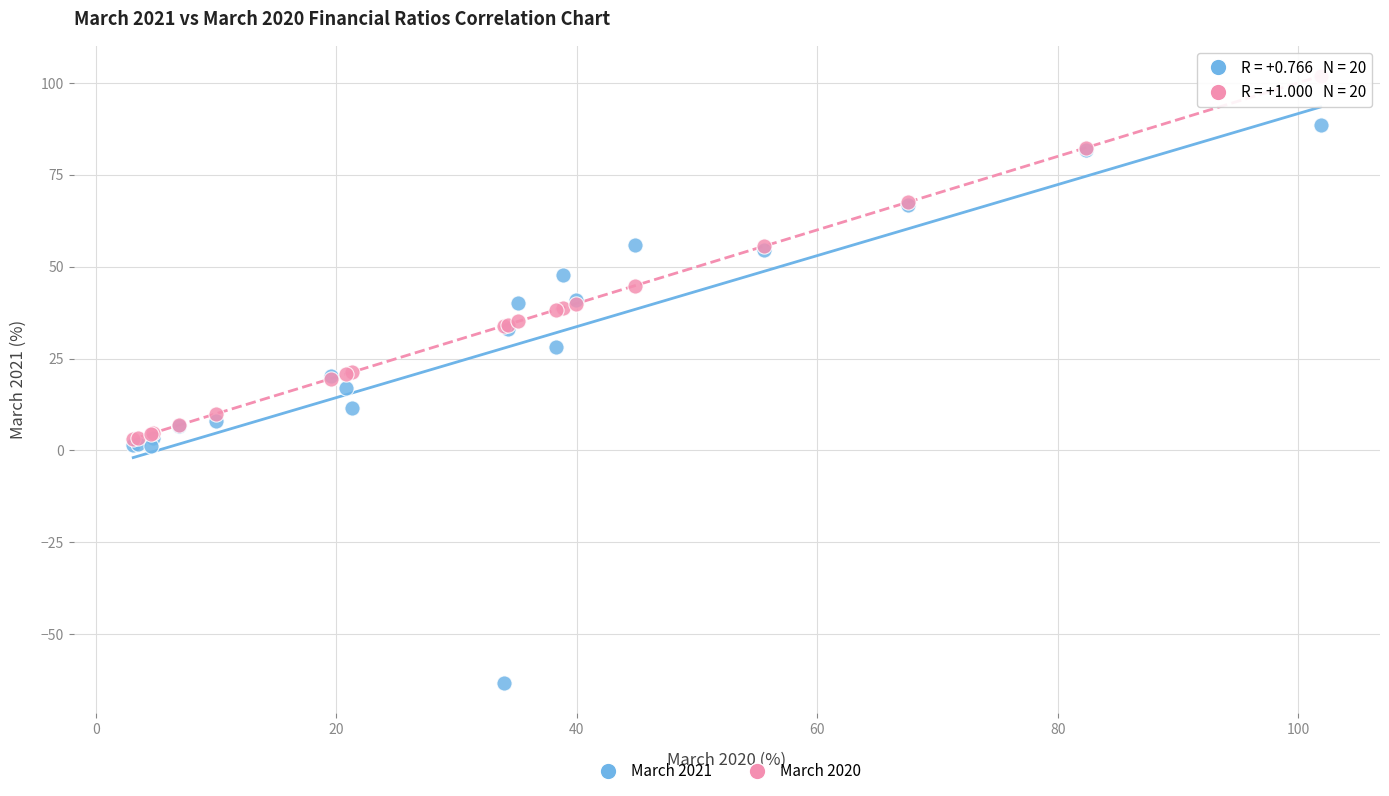

Which series contains the lowest Y value?

March 2021